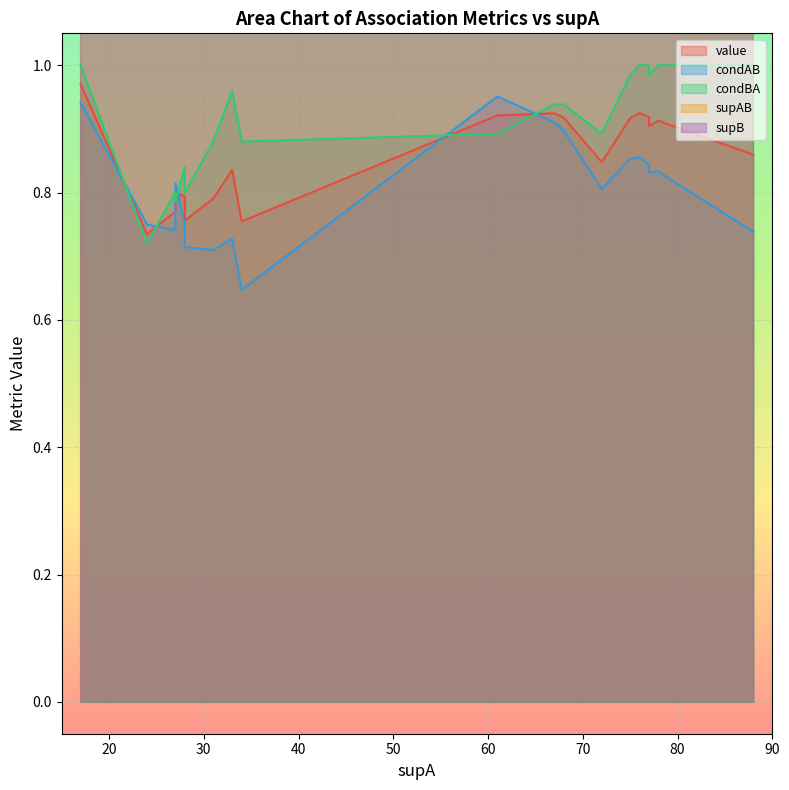

What is the sum of the condAB values at 31 and 28?

1.4